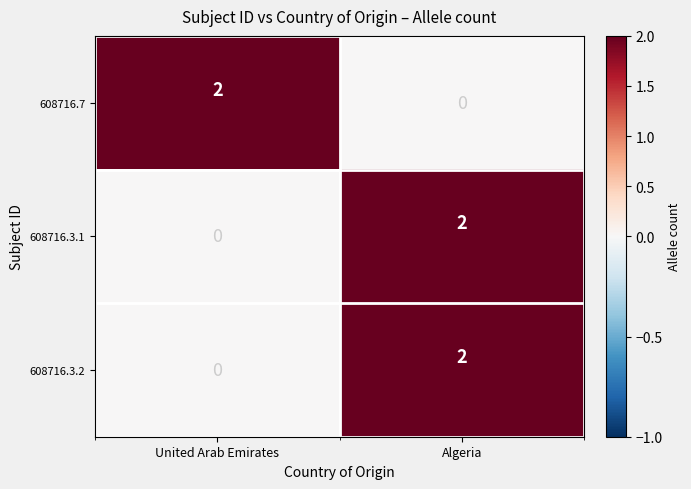

True or false: 608716.3.2 has a value of 1 at Algeria.

False